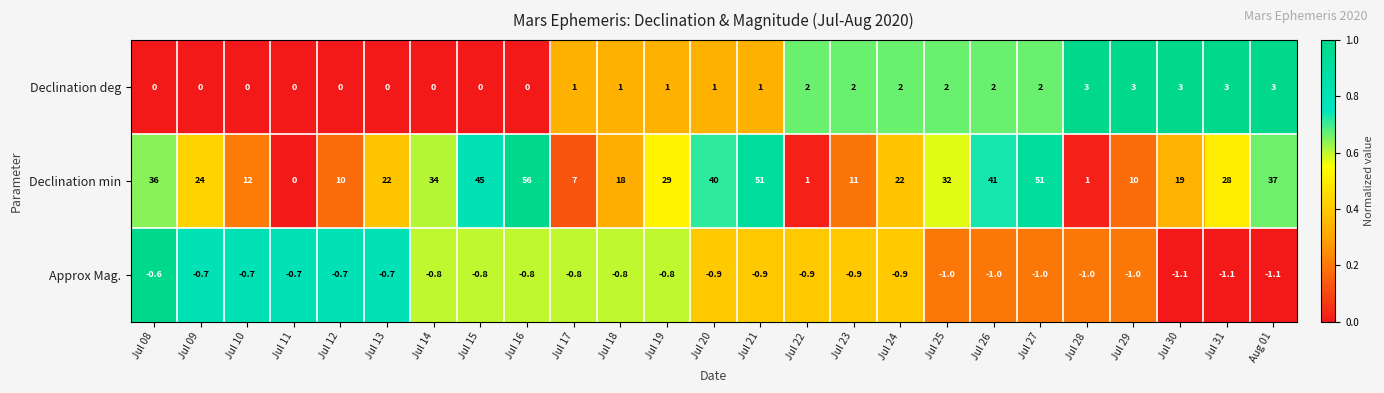

Is it true that Declination deg equals -1.8 at Jul 10?

False